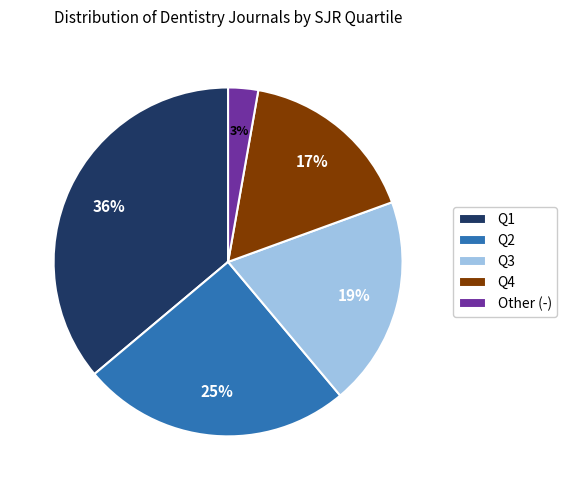

True or false: Q4 accounts for 17% of the total.

True